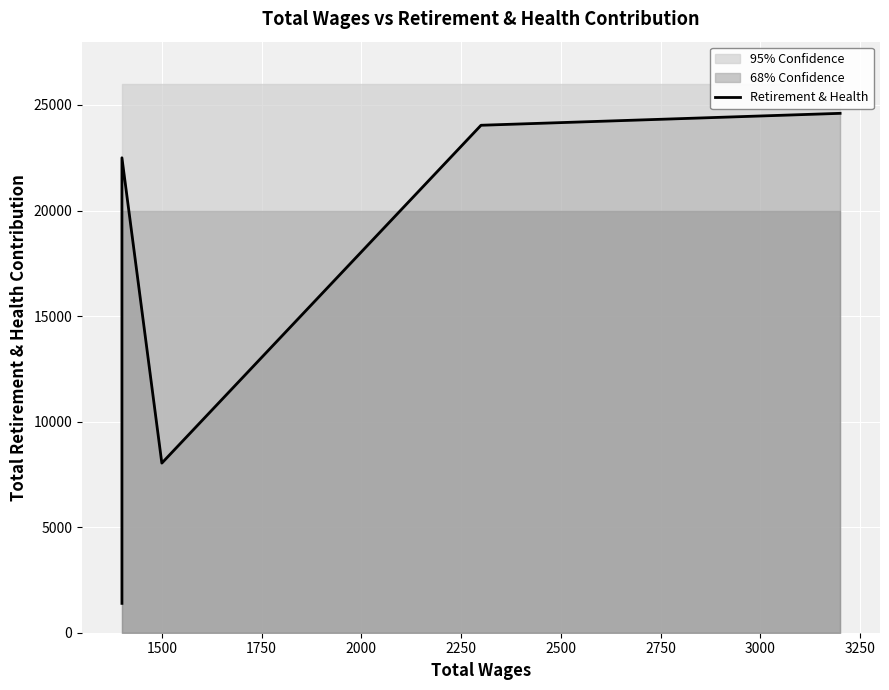

Is this an area chart (filled region under the line)?

No